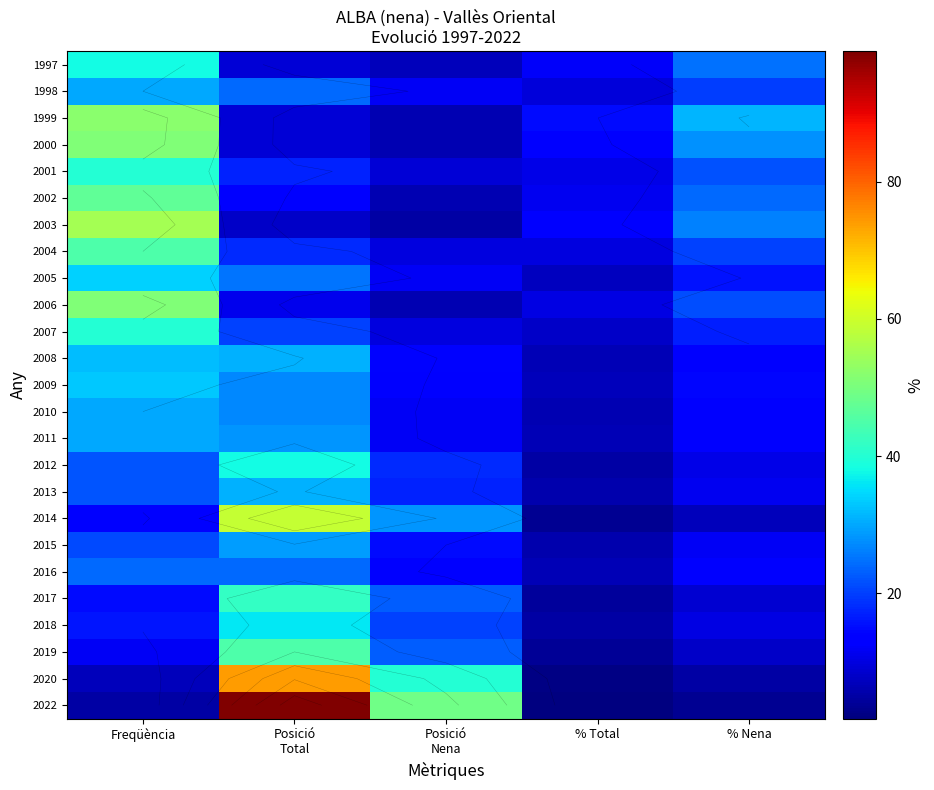

What is the difference between the highest and lowest values at Posició
Total?

91.0